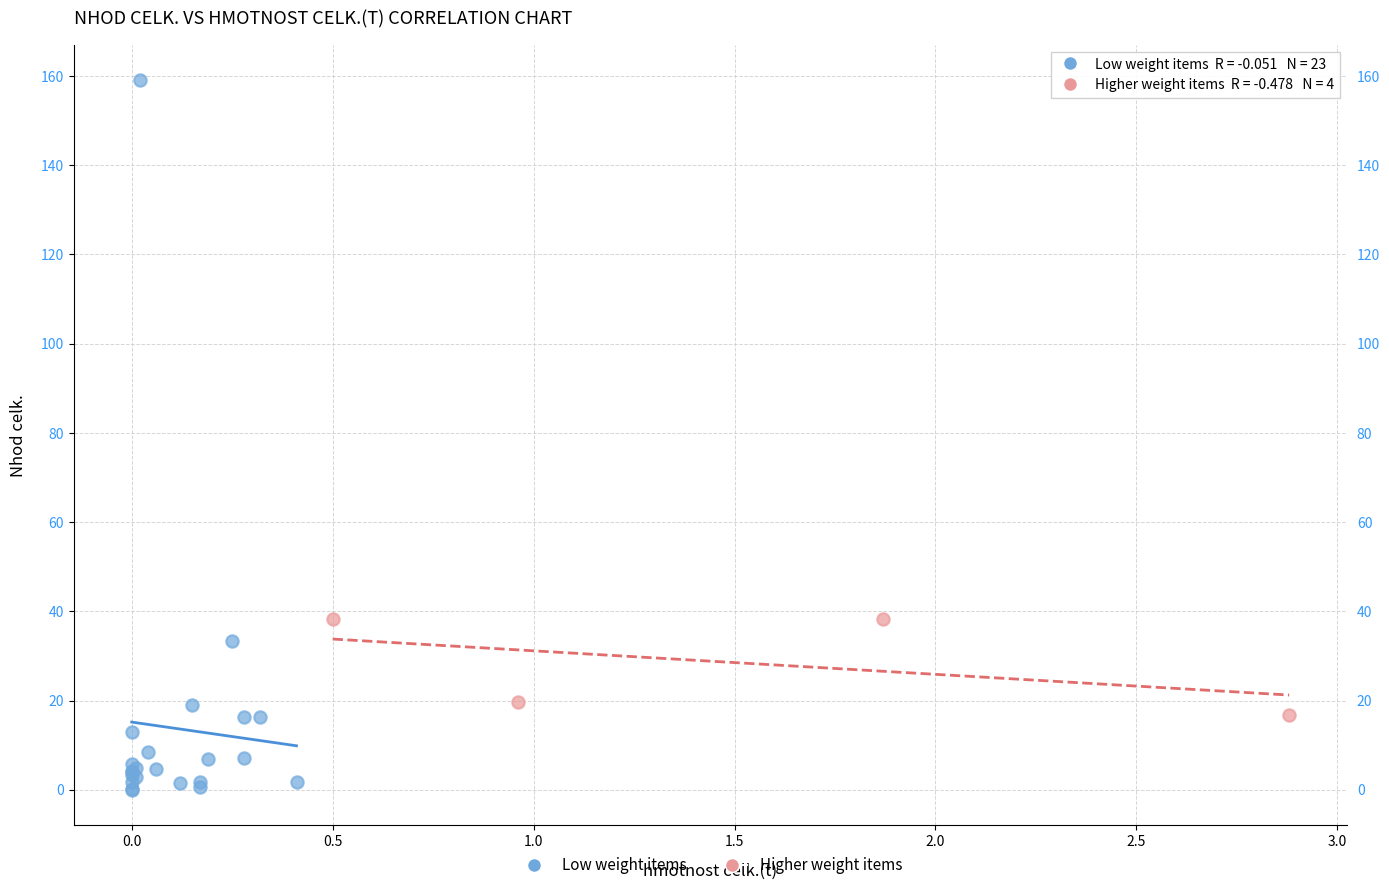

Which series contains the lowest Y value?

Low weight items